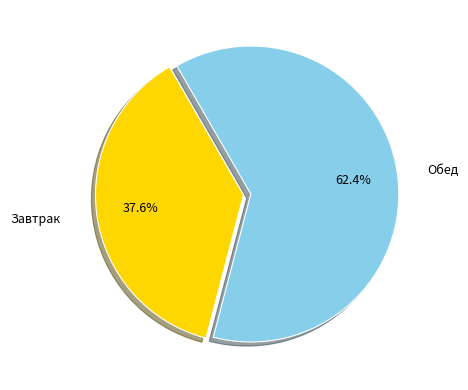

Is there a majority slice in this chart?

Yes